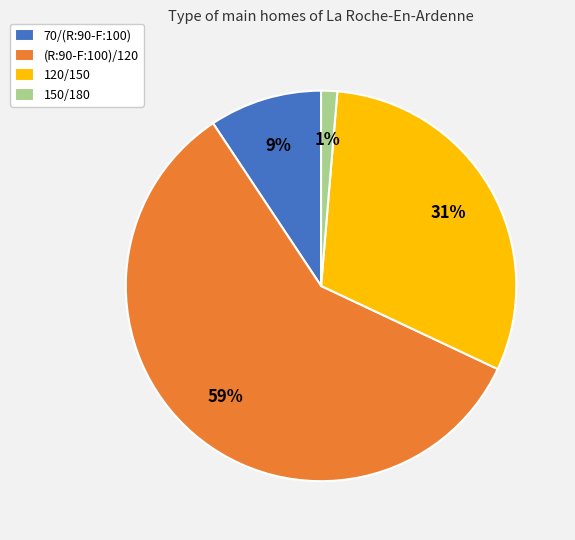

Which slice is the largest?

(R:90-F:100)/120